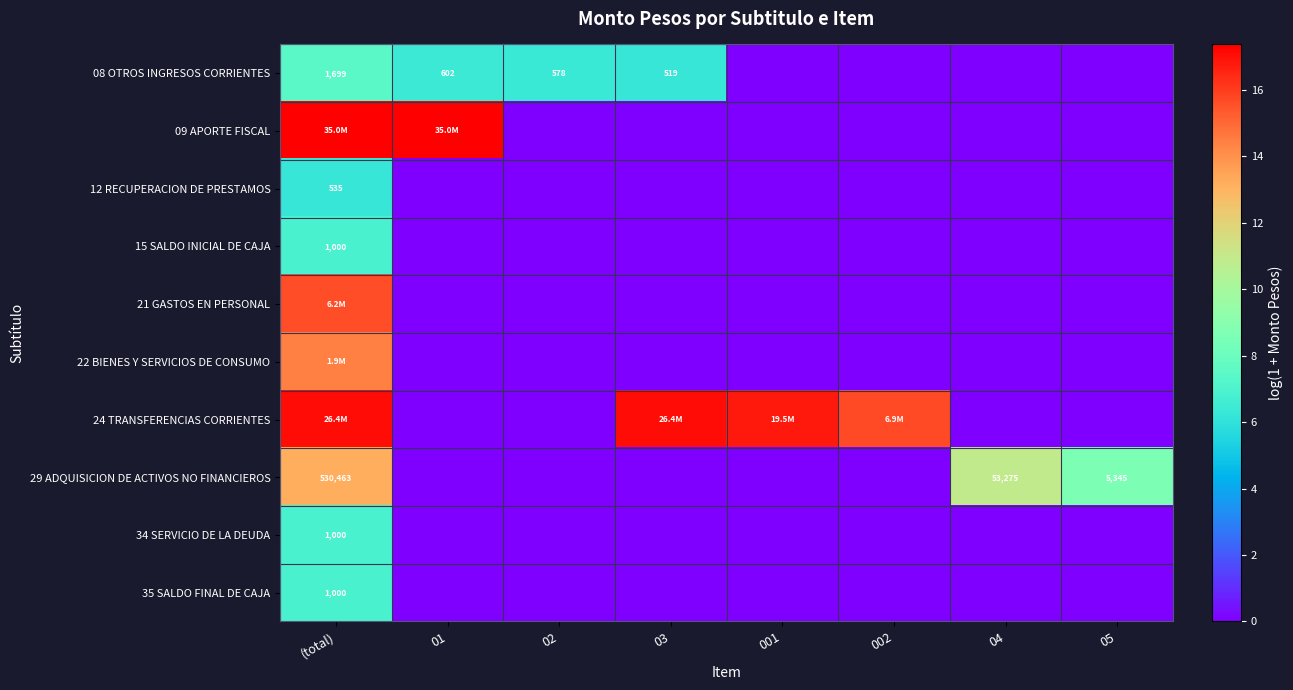

What is the difference between the highest and lowest values at 002?

15.7